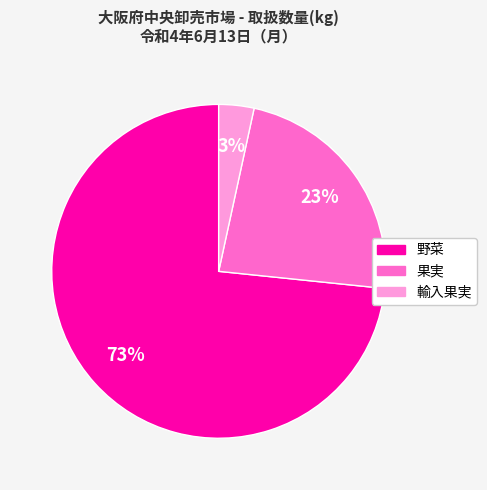

To the nearest percent, what portion does 輸入果実 represent?

3%